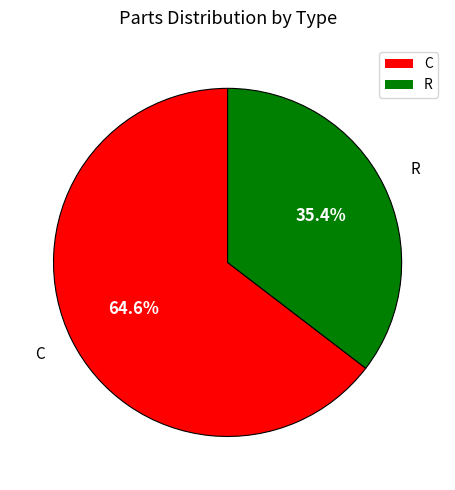

Approximately how many times larger is the value at R compared to C?

0.5